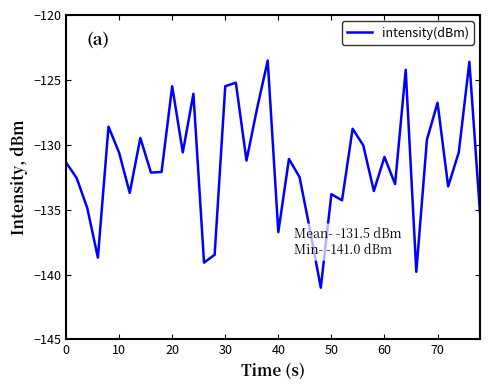

What is the minimum value shown in the chart?

-141.0